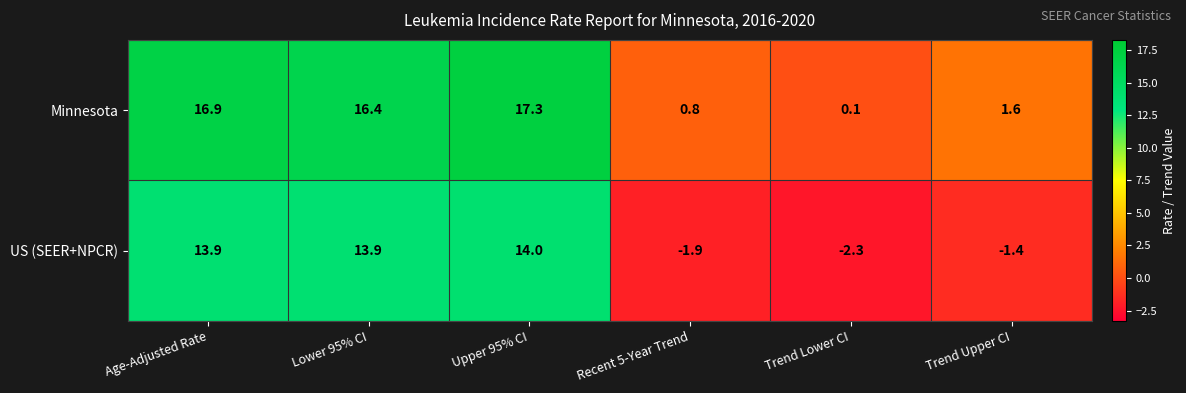

What is the total value across all series at Trend Lower CI?

-2.2